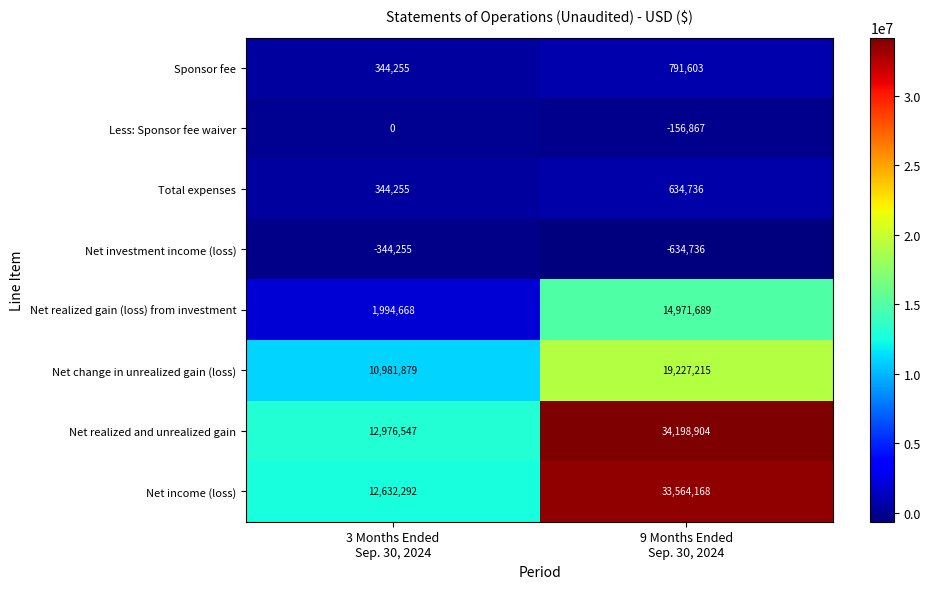

Which series has the widest spread of values?

Net realized and unrealized gain